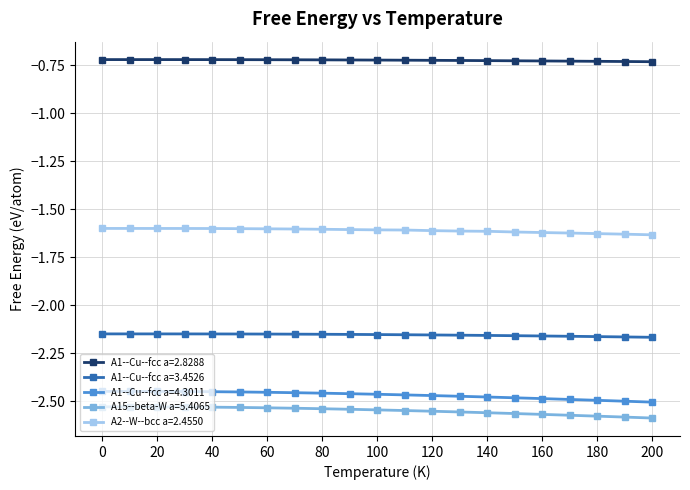

At how many categories does at least one series exceed -1?

21